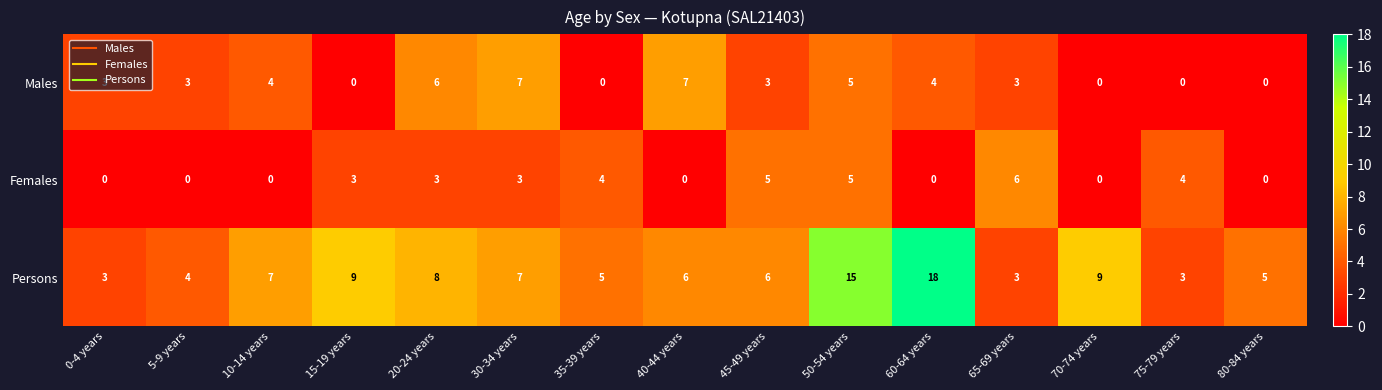

What is the spread (max minus min) of values at 40-44 years?

7